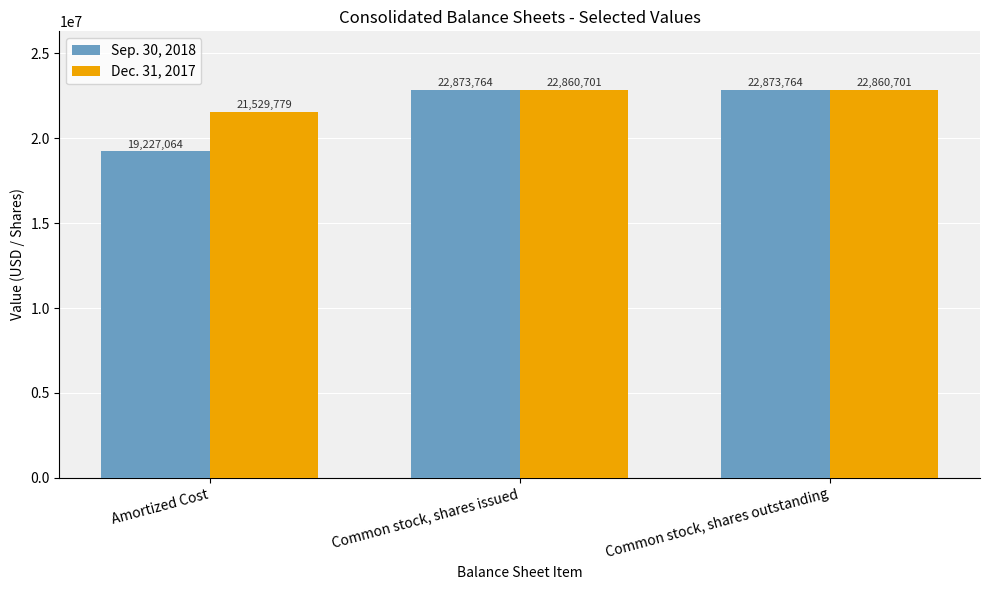

Are the bars horizontal?

No